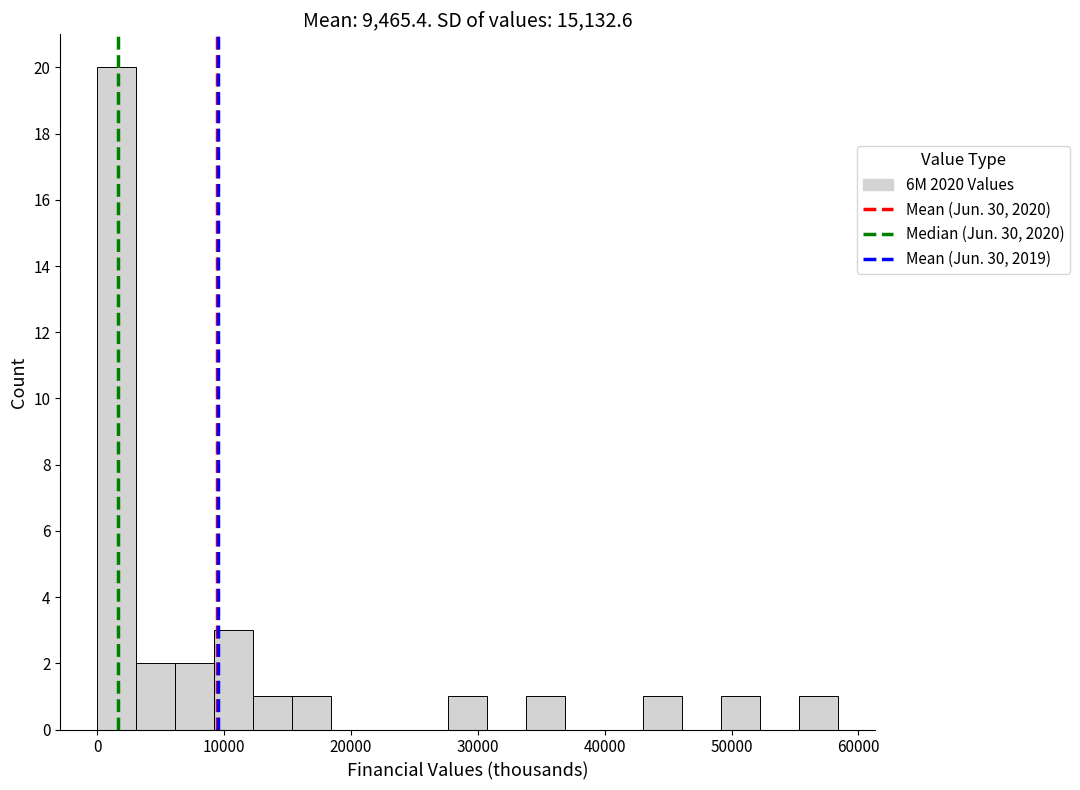

Read against the x-axis, roughly where is the centre of the tallest bar?

2000